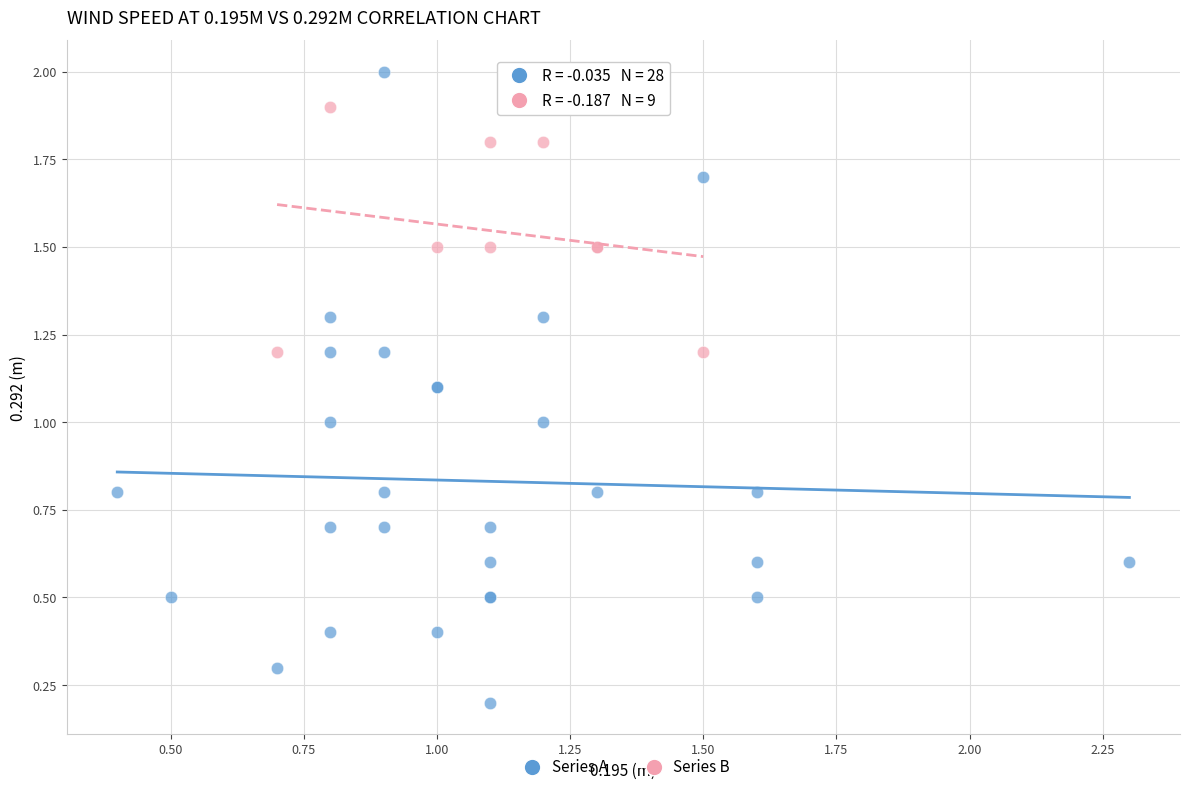

Which series contains the lowest Y value?

Series A